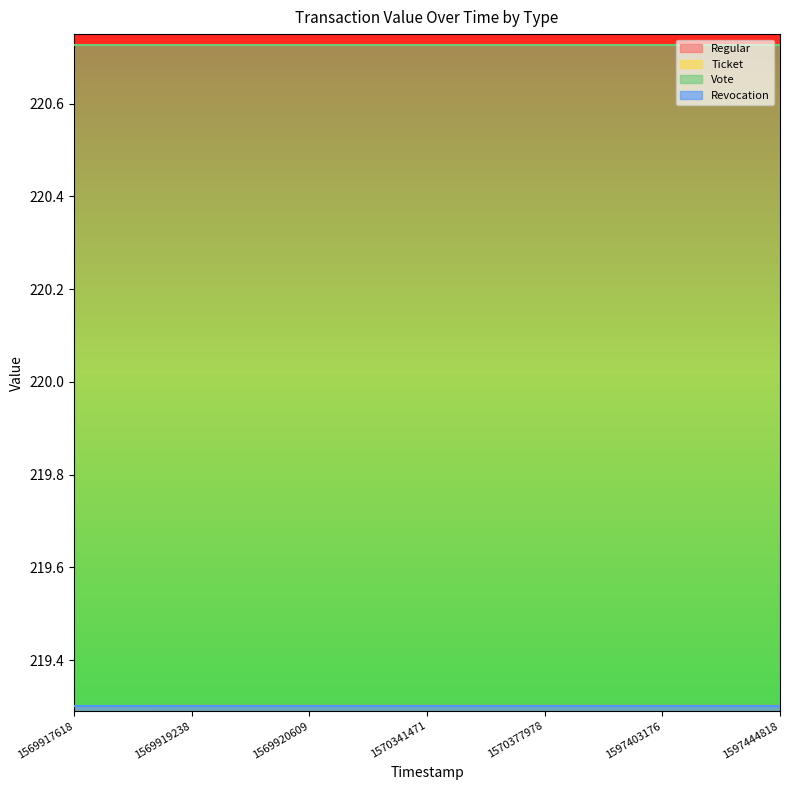

Reading right to left, list all the values displayed in this chart.

Regular: 219.3	219.3	219.3	219.3	219.3	219.3	219.3
Ticket: 219.3	219.3	219.3	219.3	219.3	219.3	219.3
Vote: 220.7	220.7	220.7	220.7	220.7	220.7	220.7
Revocation: 219.3	219.3	219.3	219.3	219.3	219.3	219.3